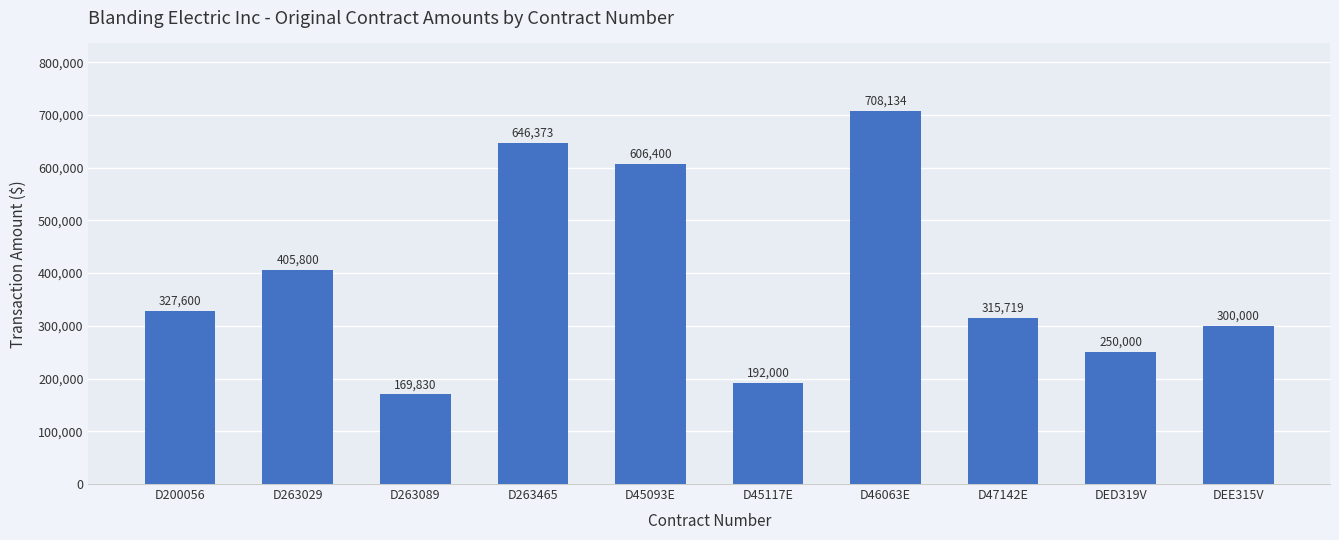

What is the label of the 3rd bar from the left?

D263089